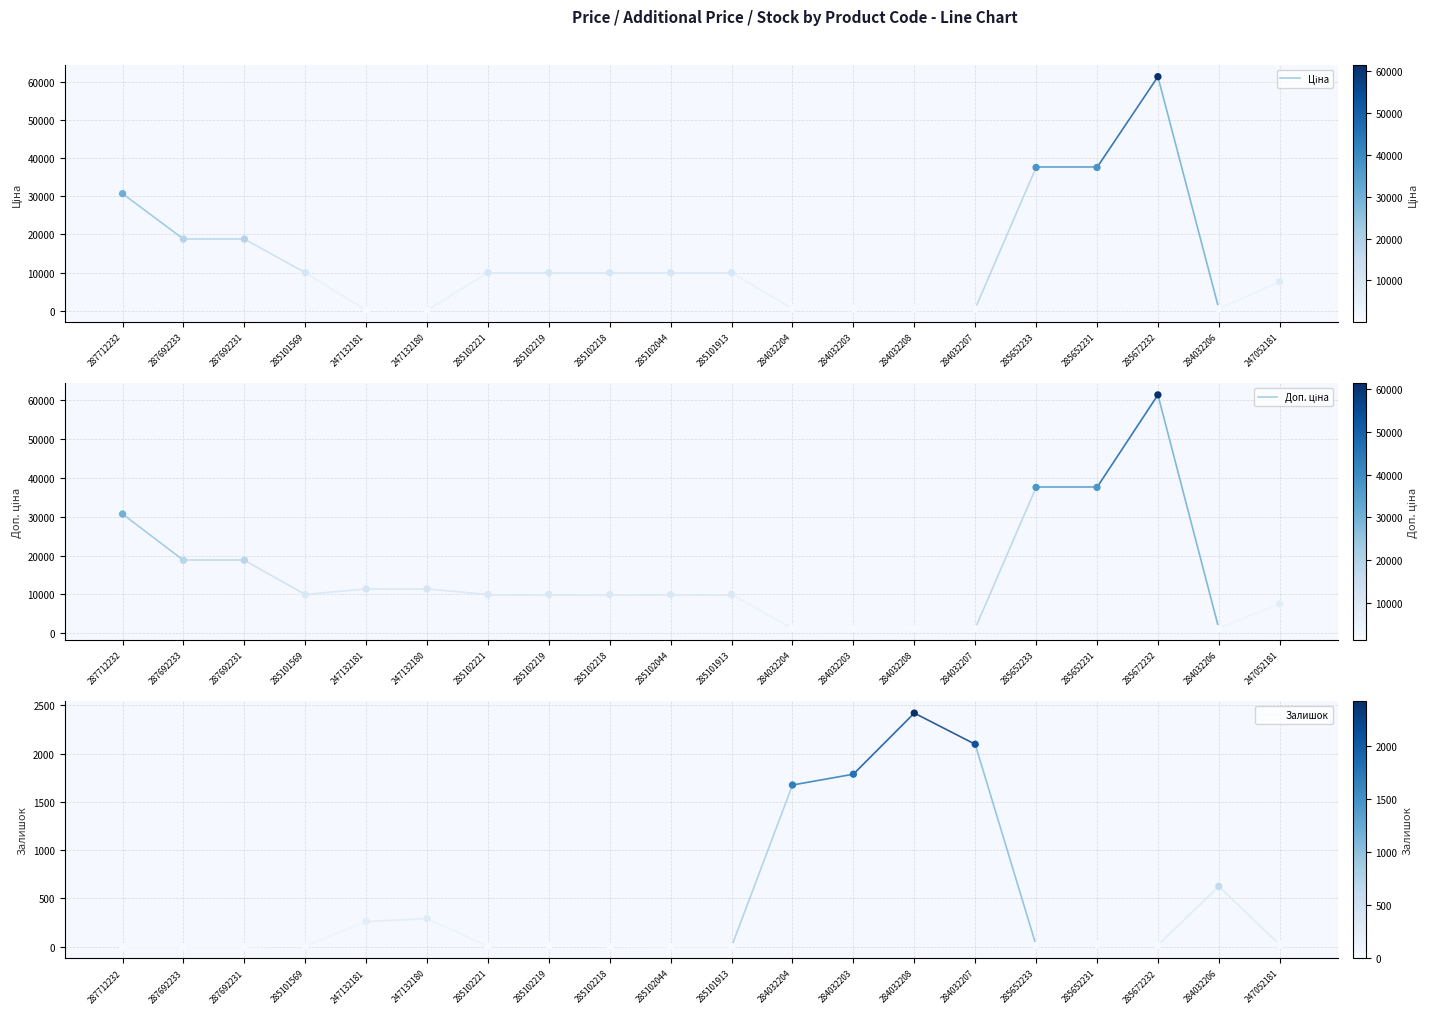

What is the total value across all series at 287692233?

37593.6